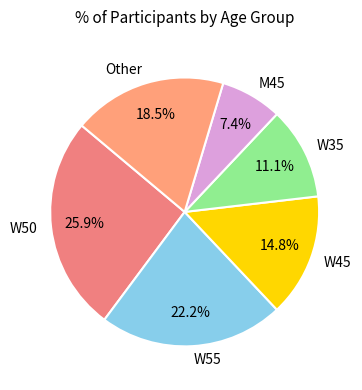

Does W50 account for over 50% of the chart?

No